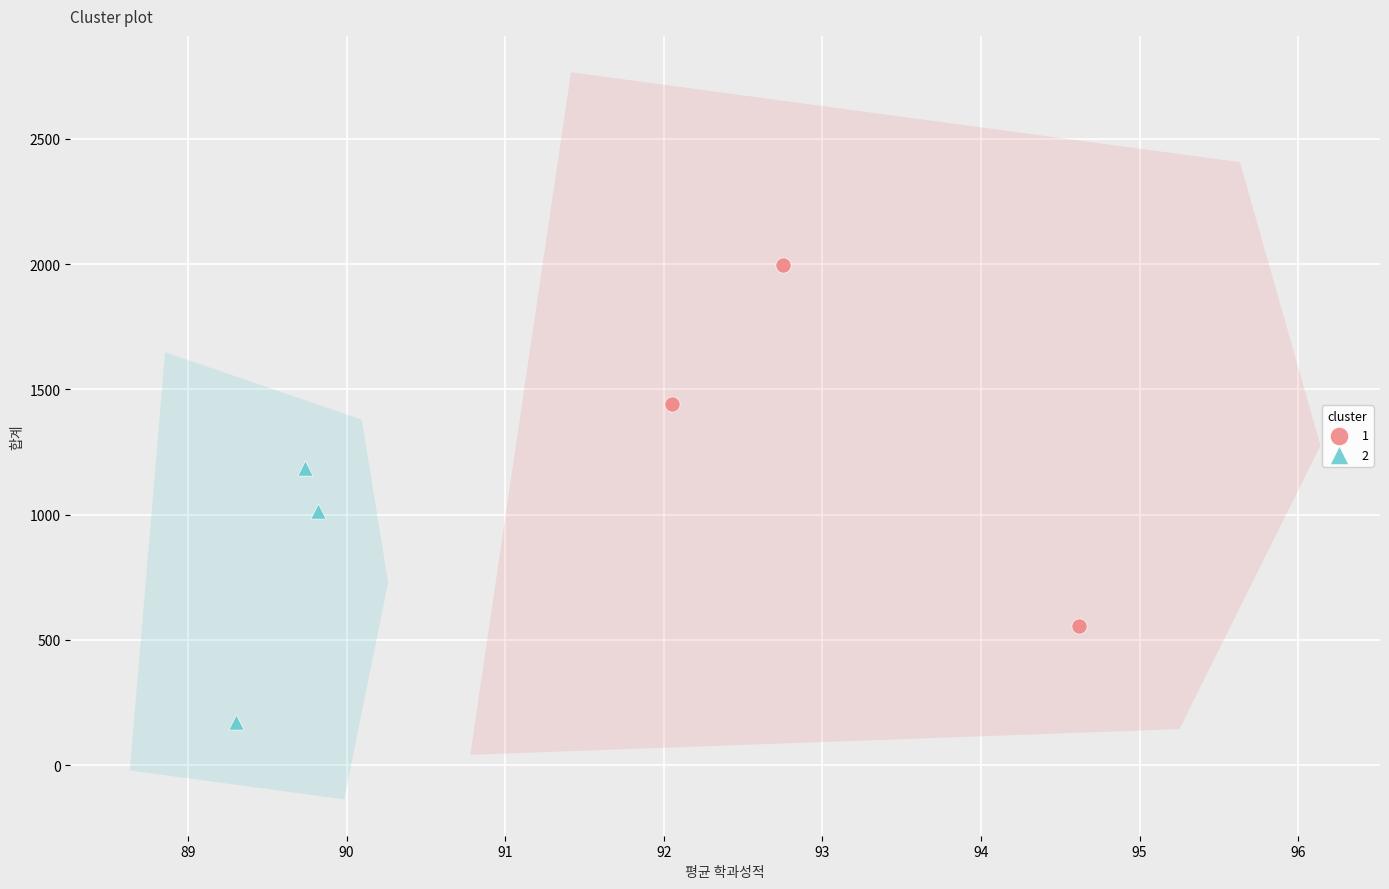

Which series contains the lowest Y value?

2